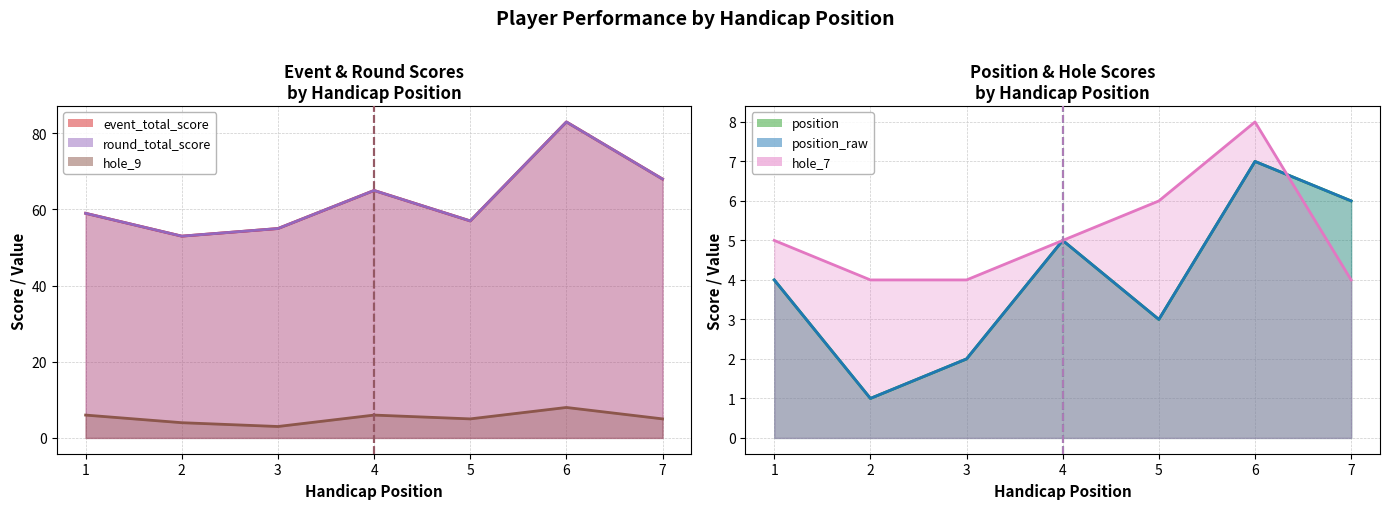

True or false: position_raw has more than 0 points higher than both neighbors.

True